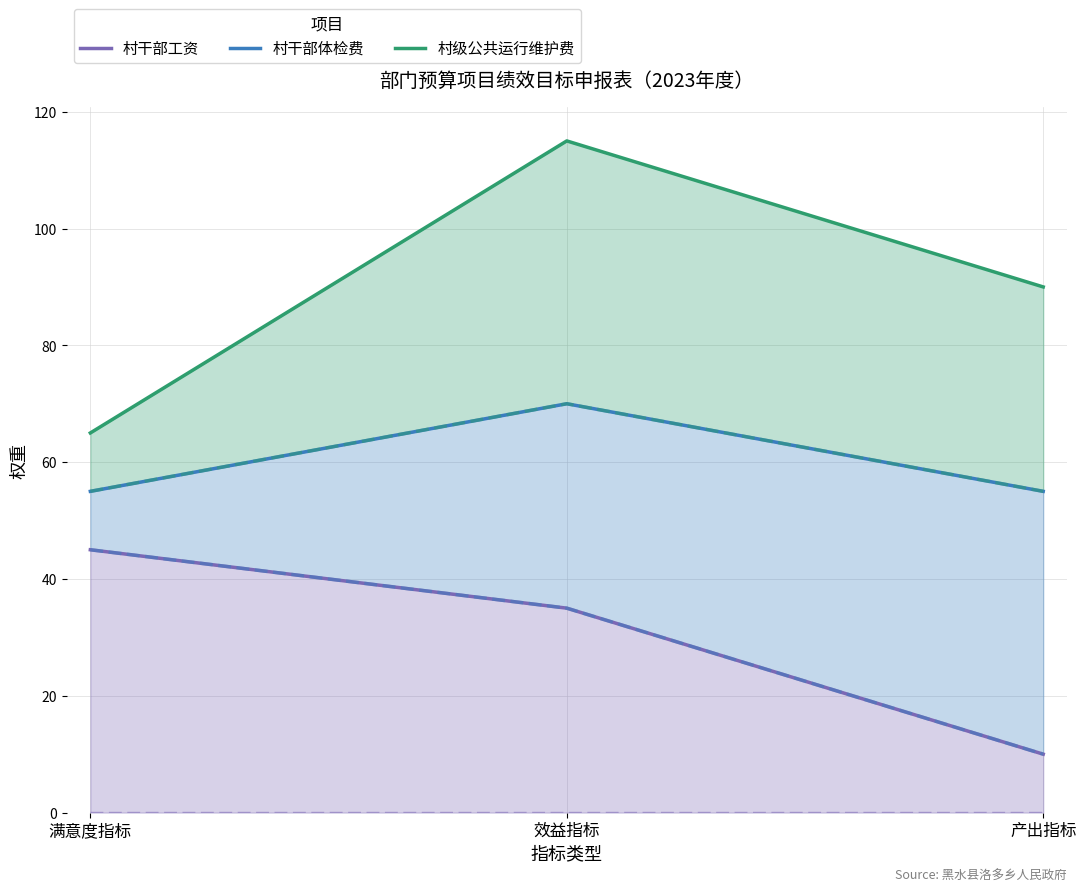

Reading right to left, what are all the values shown in this chart?

村干部工资: 10	35	45
村干部体检费: 55	70	55
村级公共运行维护费: 90	115	65